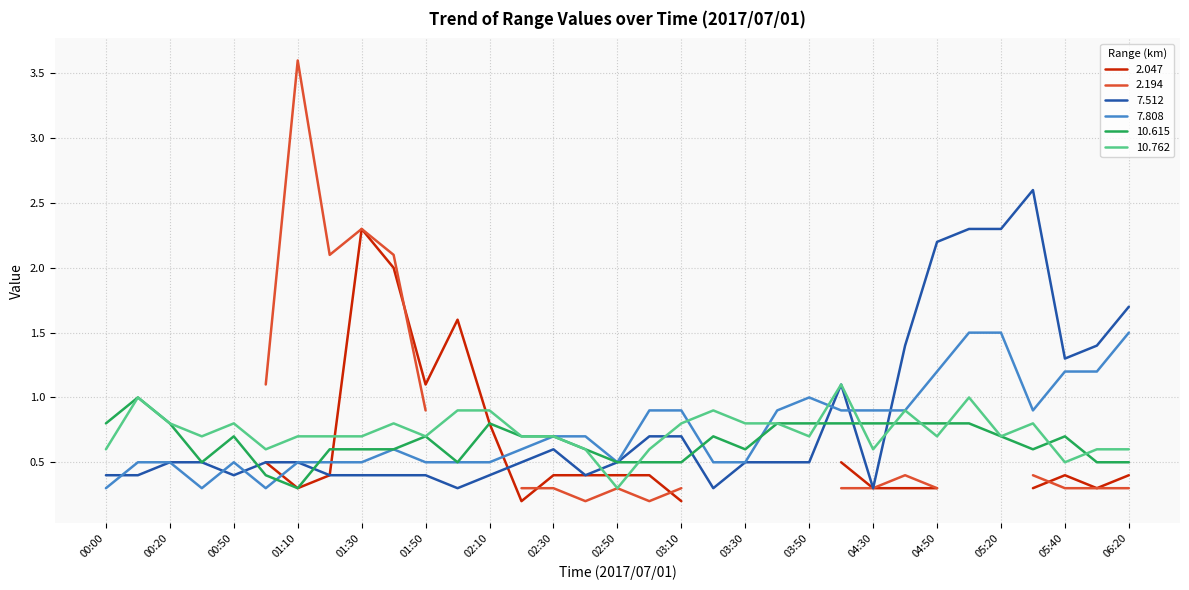

Where is the first local maximum for 7.808?

00:50